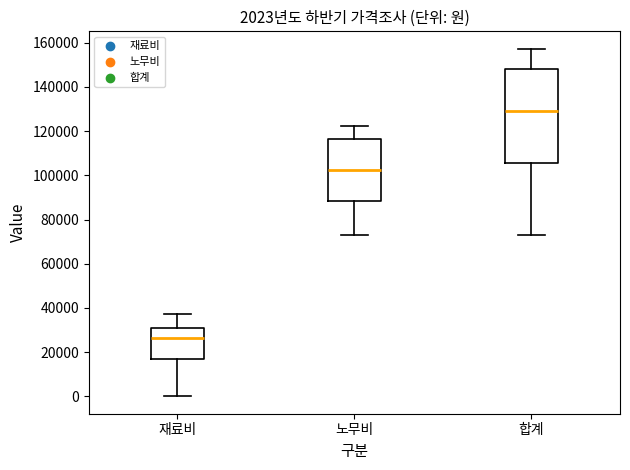

Which box's median line is the highest?

합계